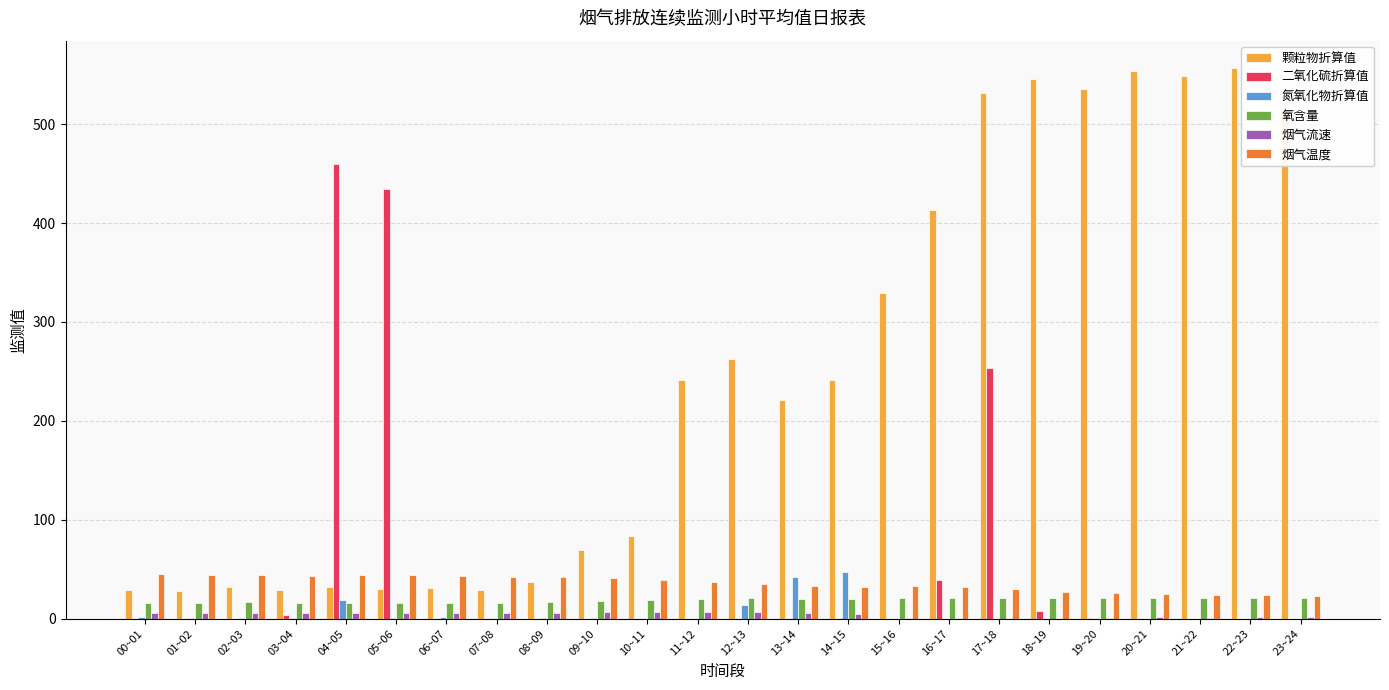

What is the sum of all 氮氧化物折算值 values?

128.7